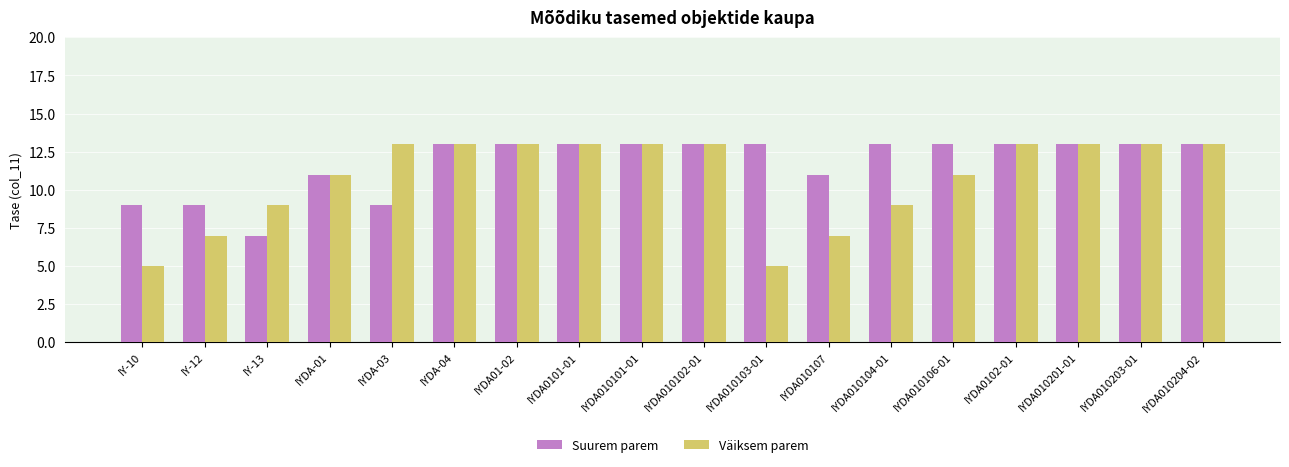

What position from the right is IYDA010106-01?

5